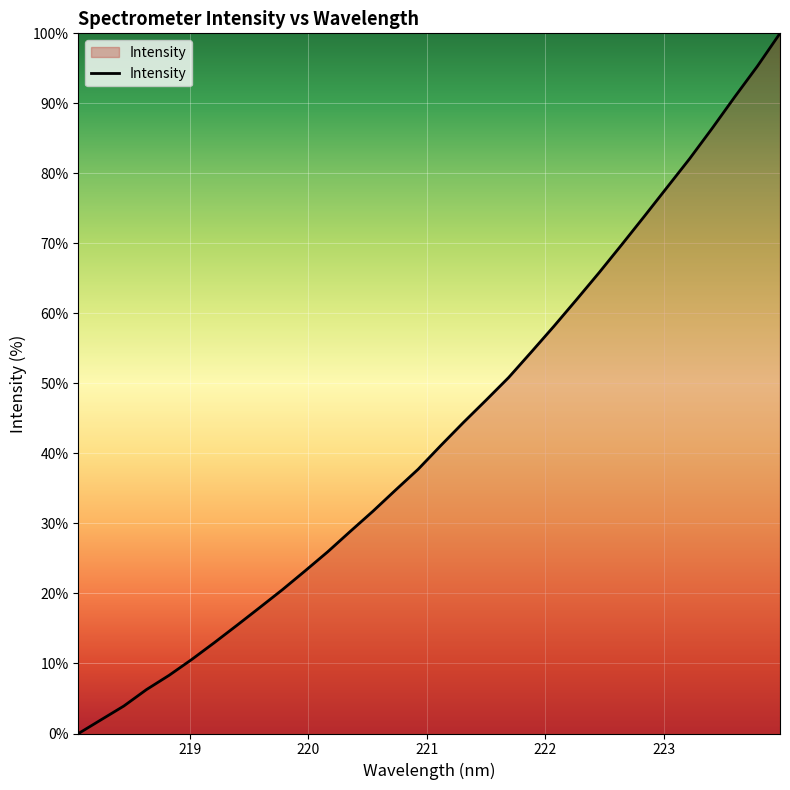

What is the difference between the maximum and minimum values?

100.0